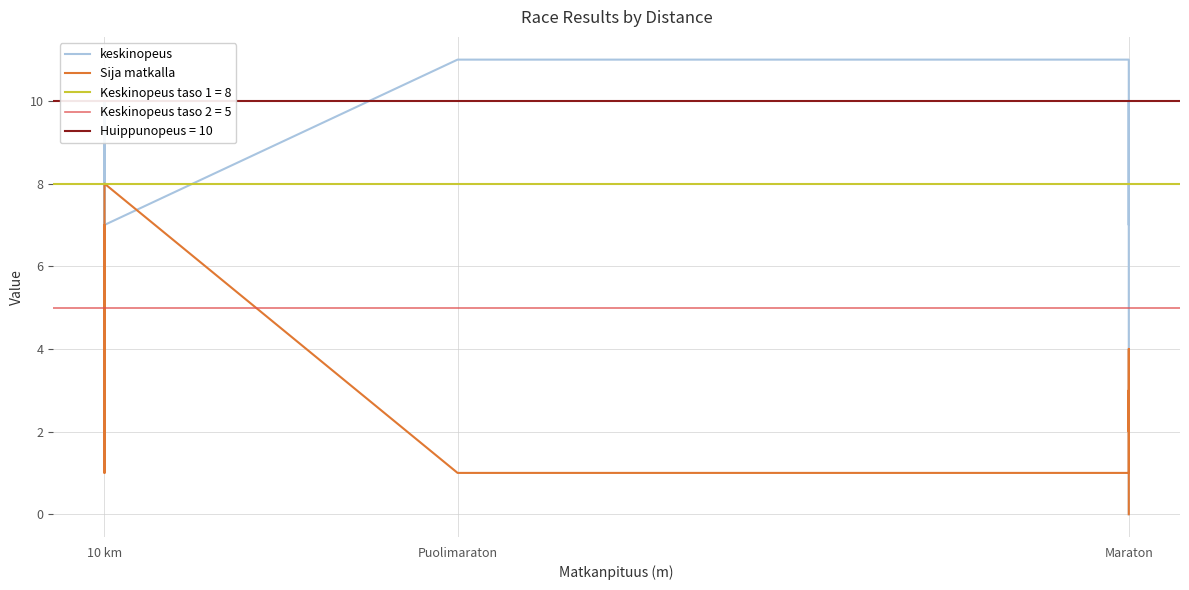

At Maraton, list the series in order from smallest to largest.

Sija matkalla, keskinopeus